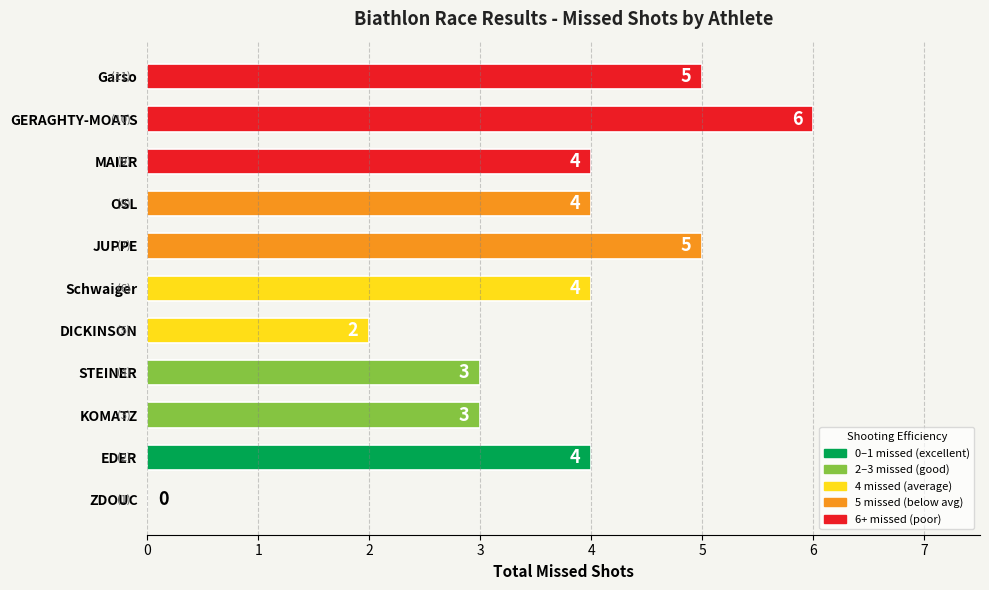

What is the greatest value displayed?

6